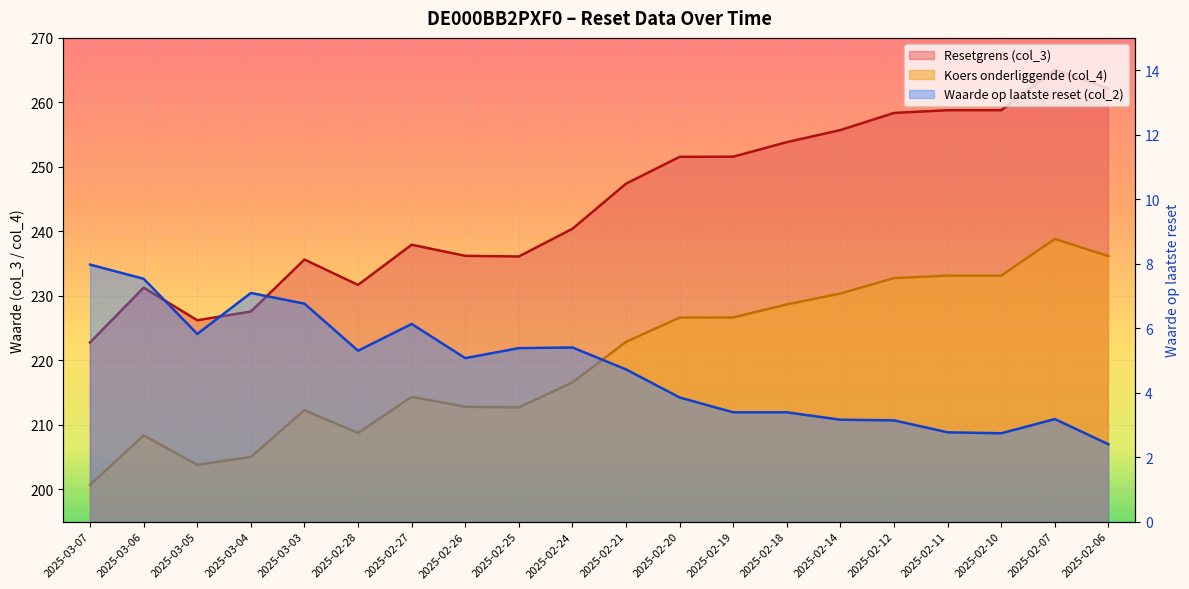

True or false: Resetgrens (col_3) and Waarde op laatste reset (col_2) cross at least once.

False